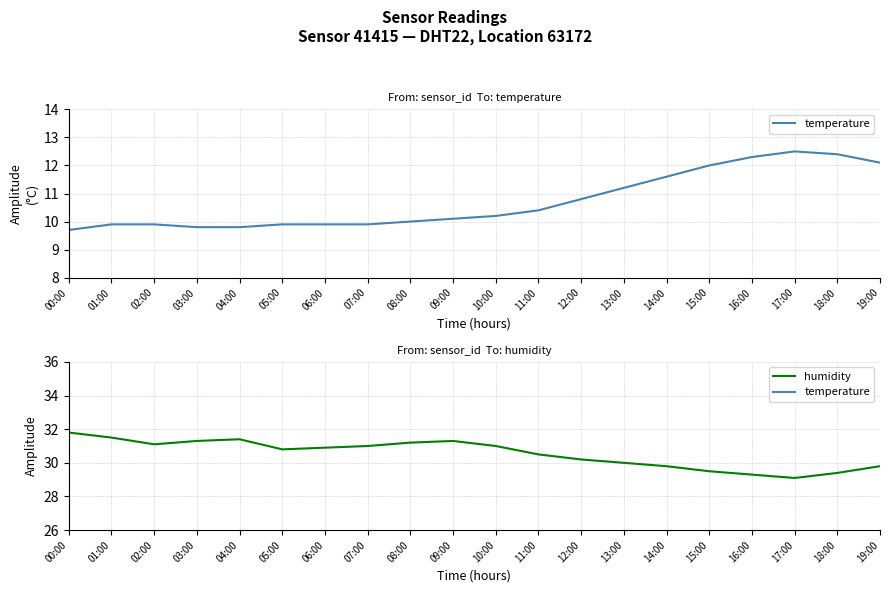

What is the average value of the temperature series?

10.7